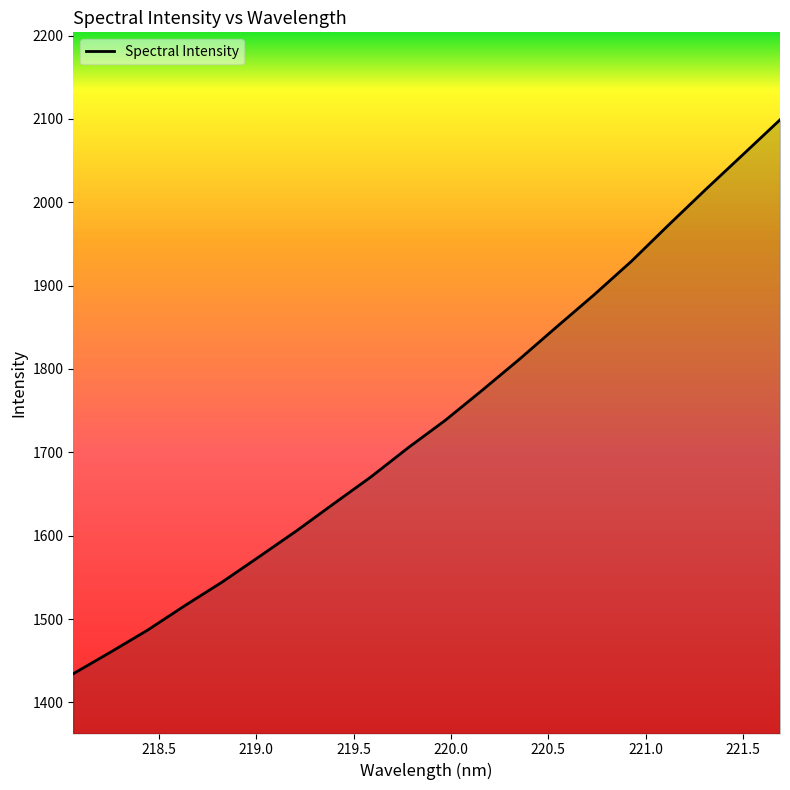

Count the number of data series in this chart.

1